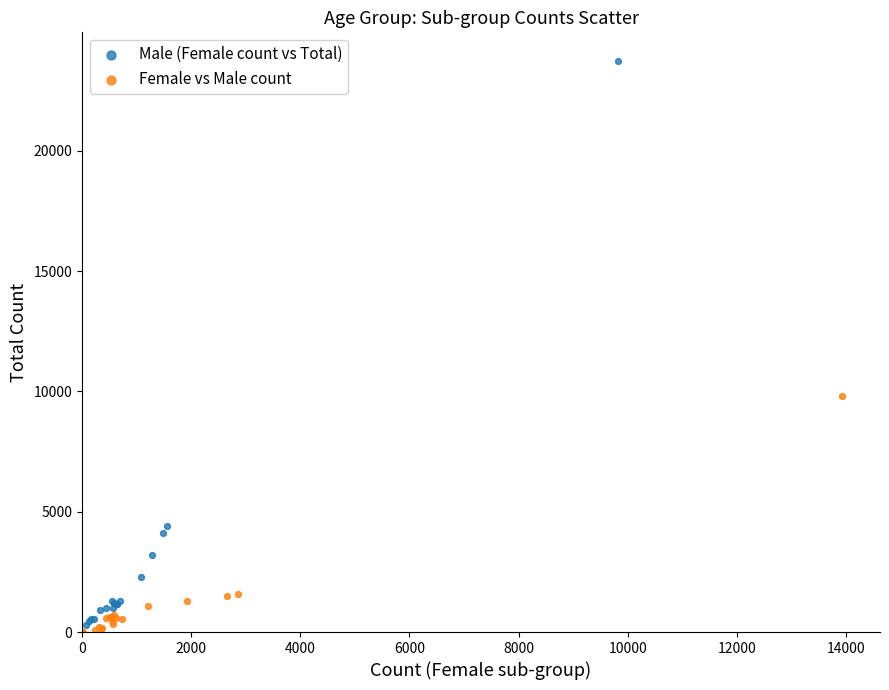

Which series contains the highest Y value?

Male (Female count vs Total)